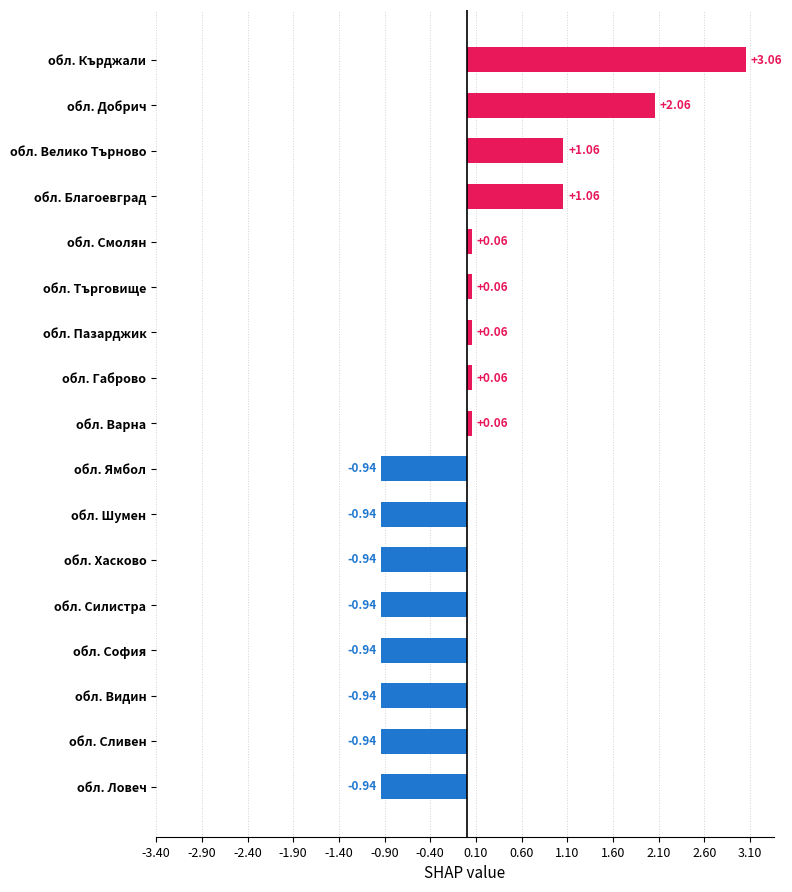

Which label corresponds to the largest value in the chart?

обл. Кърджали